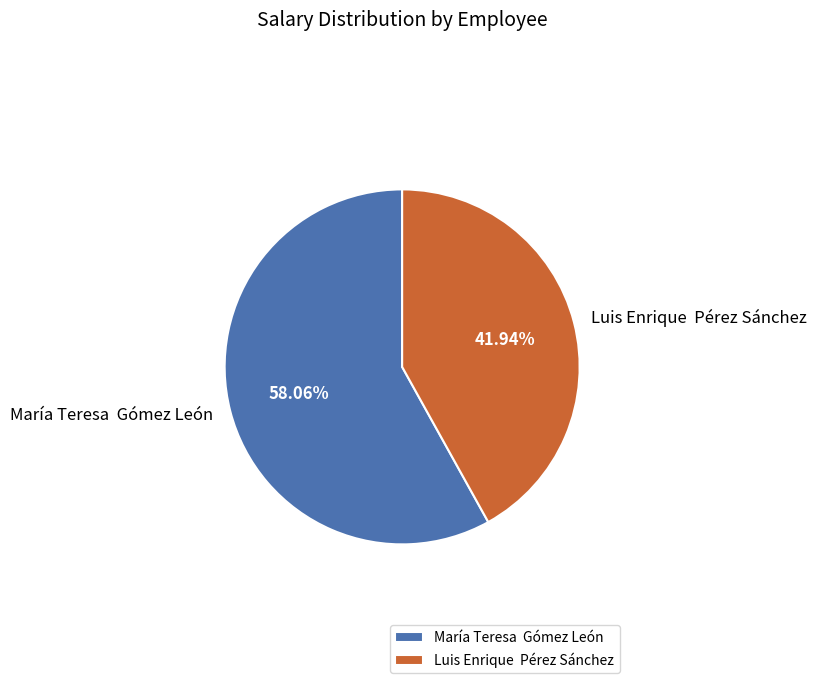

To the nearest percent, what is the average slice percentage?

50%